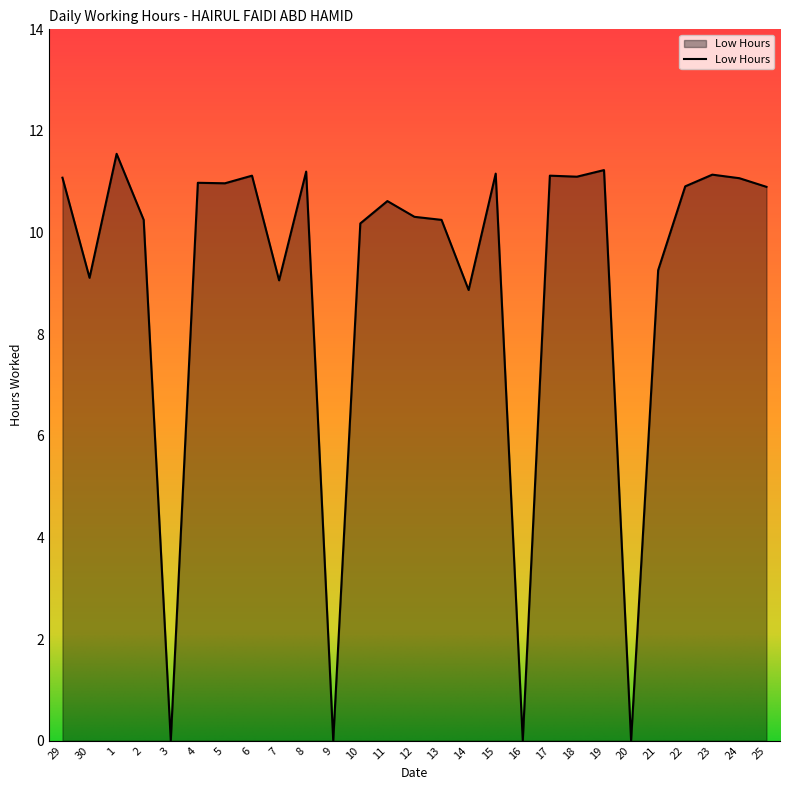

Does the chart have visible grid lines?

No